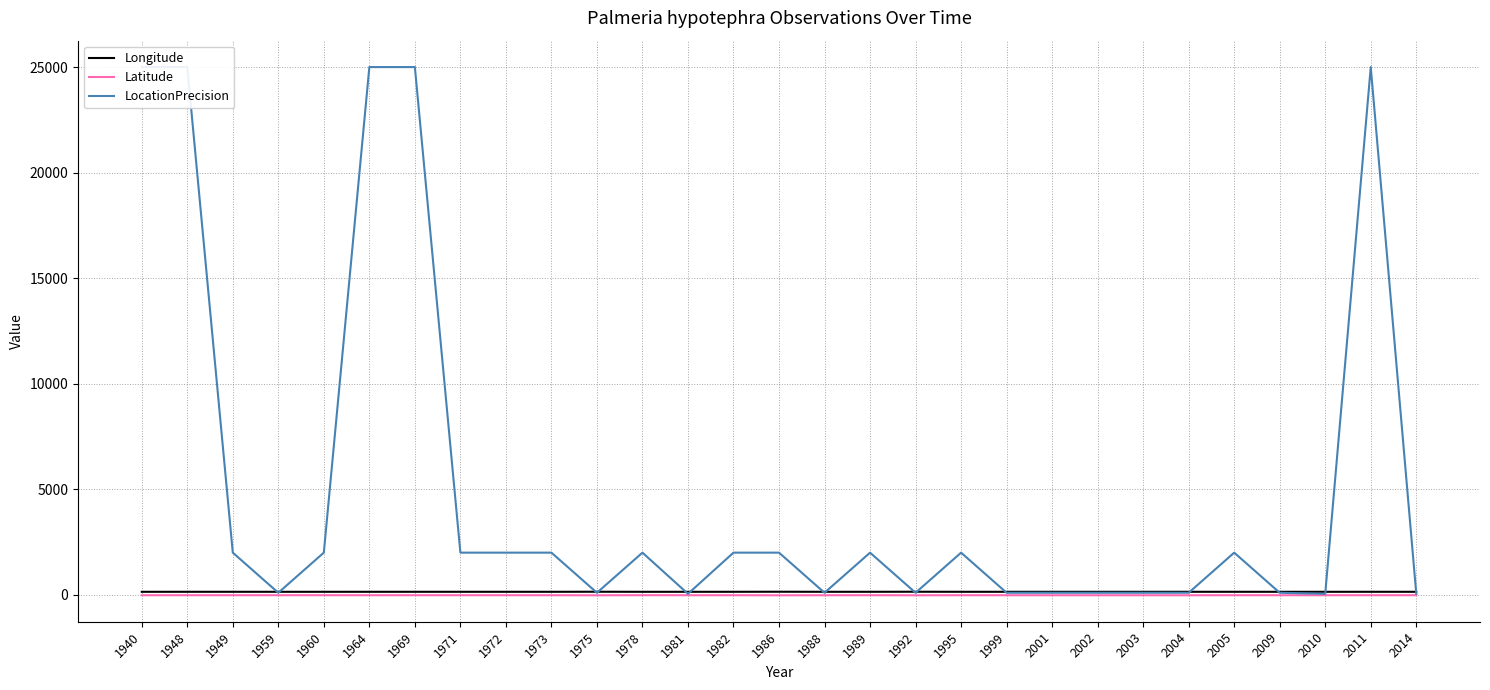

Is it true that Latitude equals -17.4 at 1982?

True